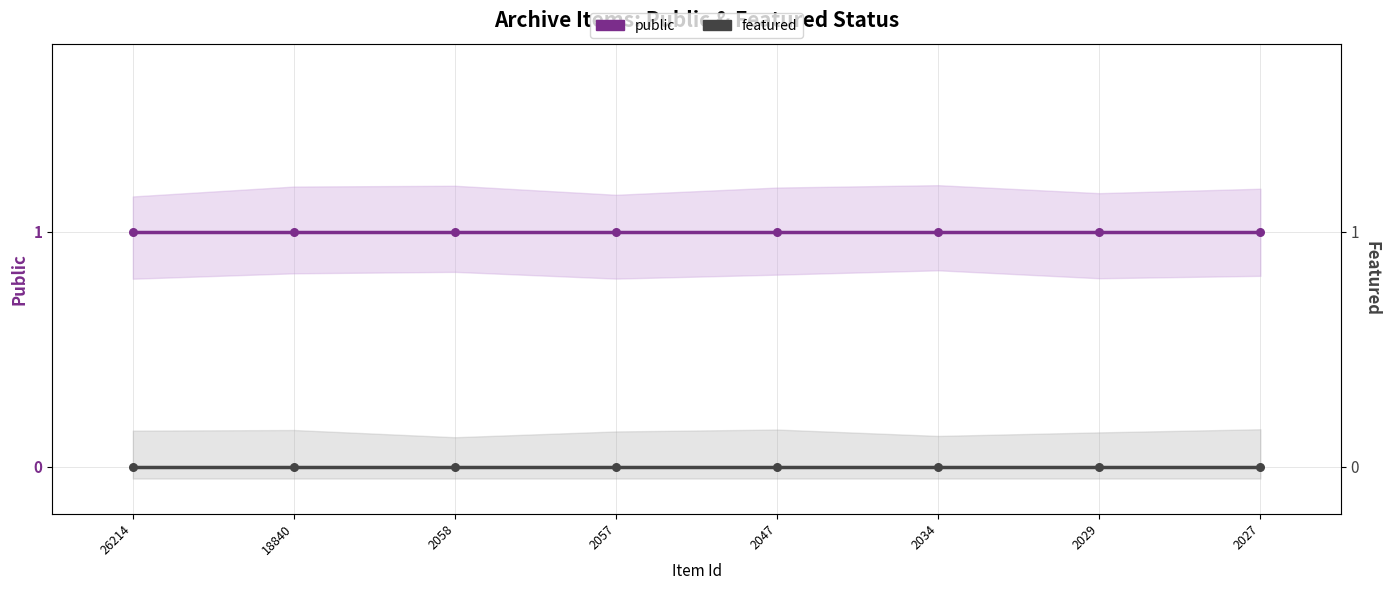

Which series reaches the maximum Y coordinate?

public